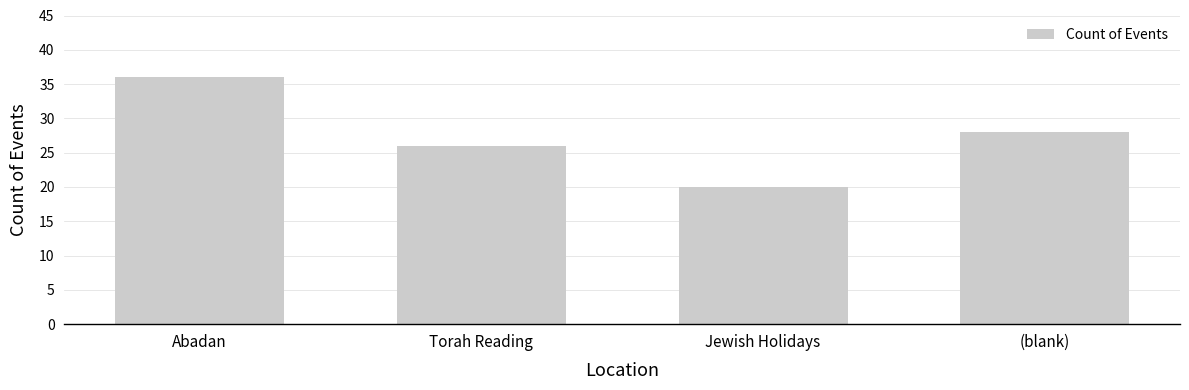

Rank the categories by value from lowest to highest.

Jewish Holidays, Torah Reading, (blank), Abadan